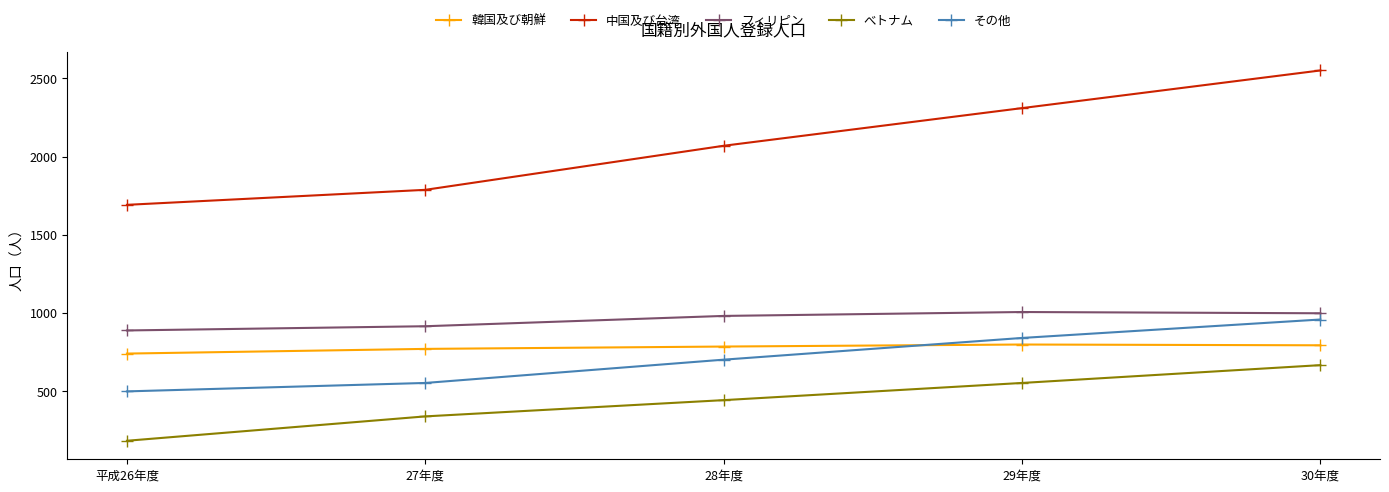

What is the sum of the 中国及び台湾 values at 27年度 and 28年度?

3856